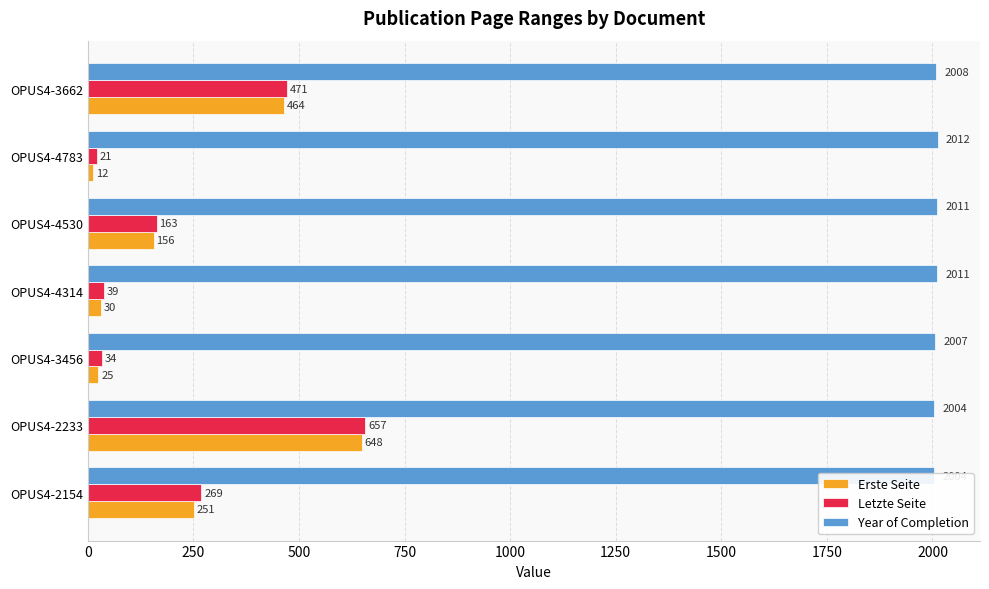

Count the number of categories in the chart.

7